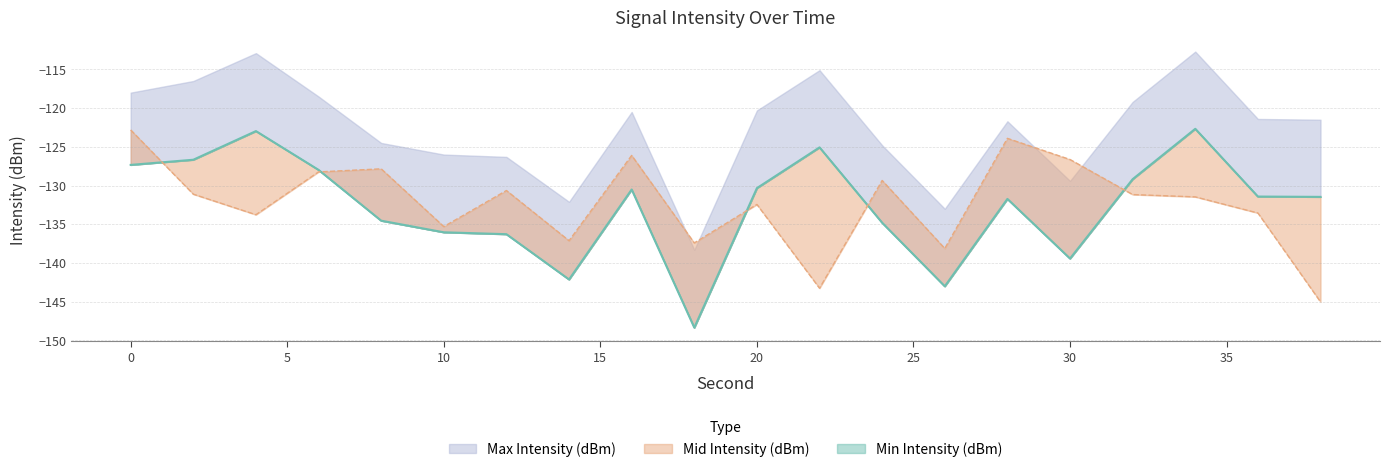

What is the value of the Mid Intensity (dBm) point at the 18th from the left?

-131.5